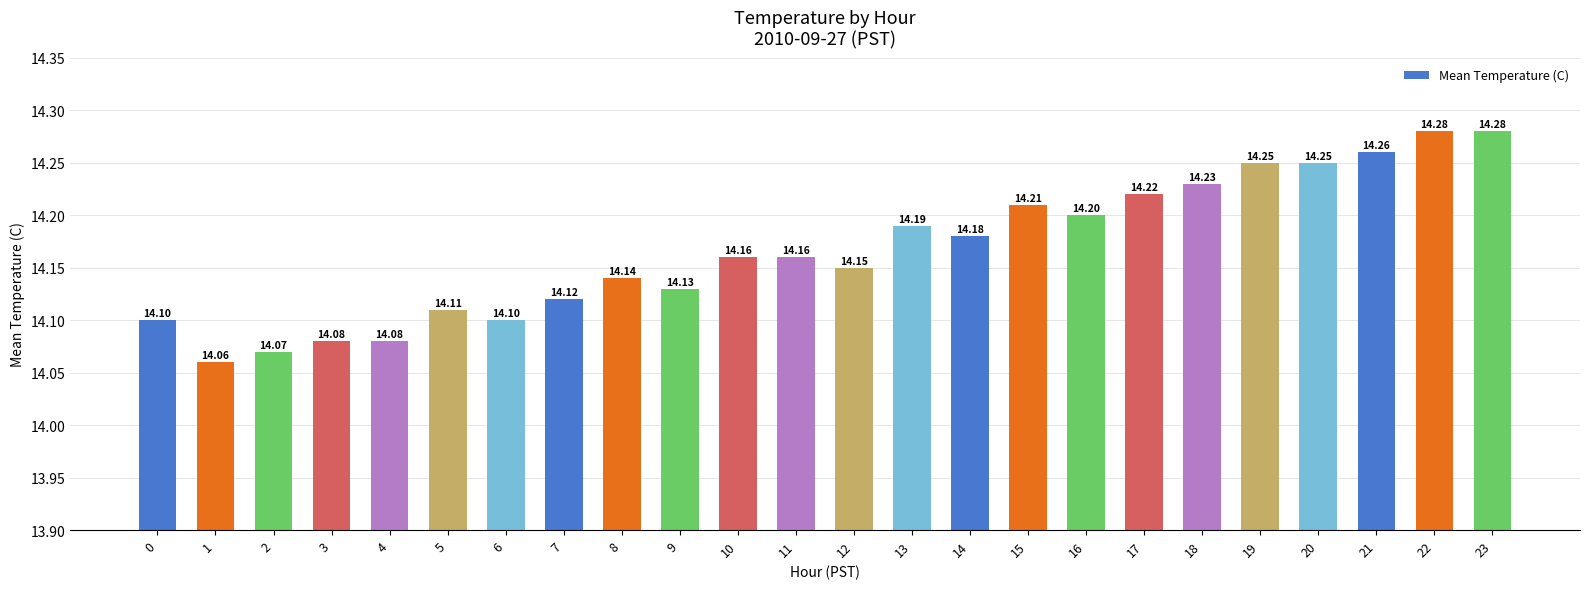

What is the difference between the maximum and minimum values?

0.2